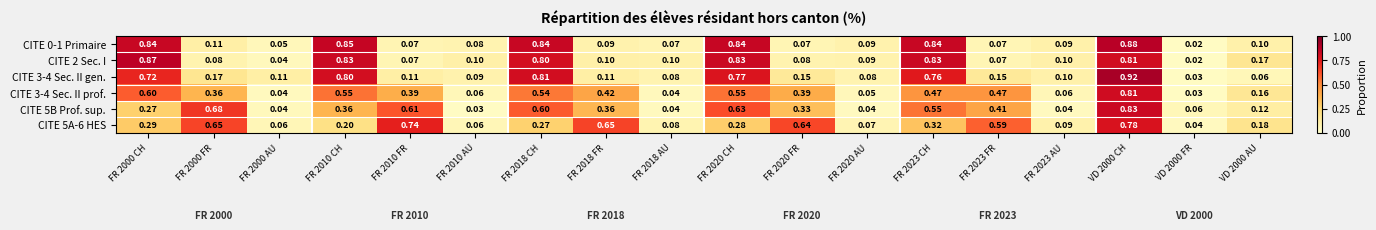

Is the value of CITE 0-1 Primaire at FR 2020 FR greater than the value of CITE 5B Prof. sup. at FR 2000 CH?

No